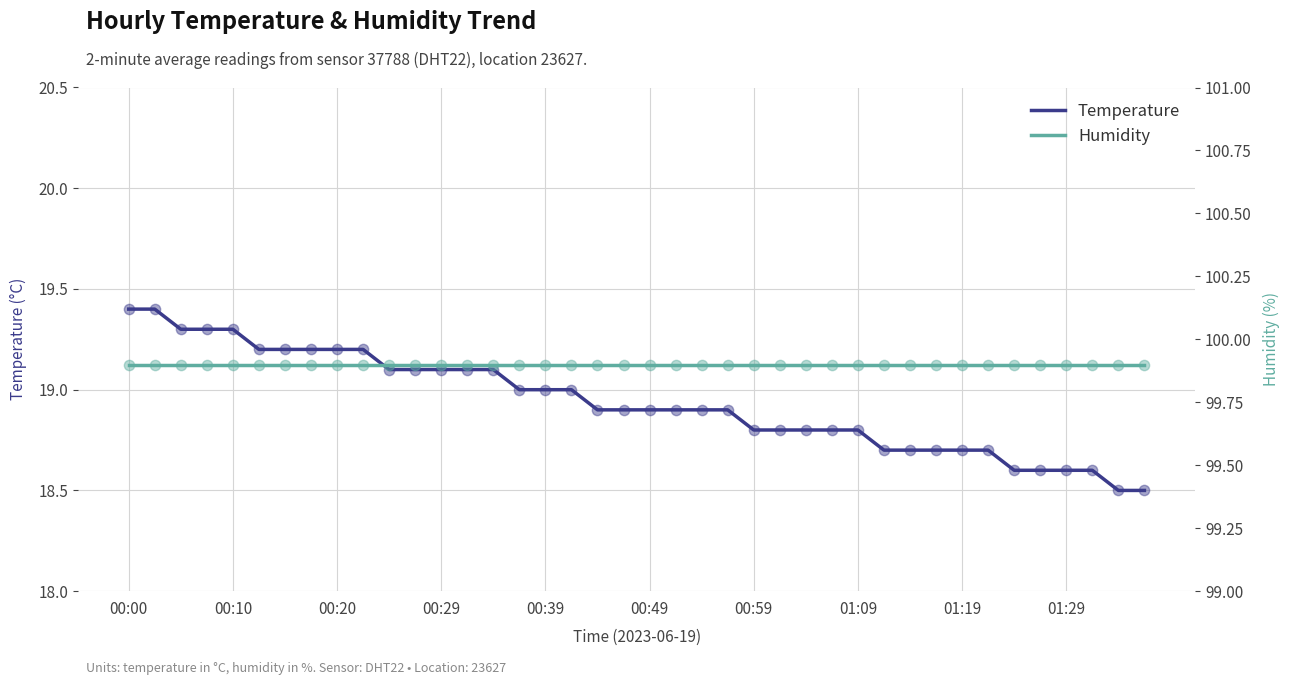

Which series reaches the minimum Y coordinate?

temperature